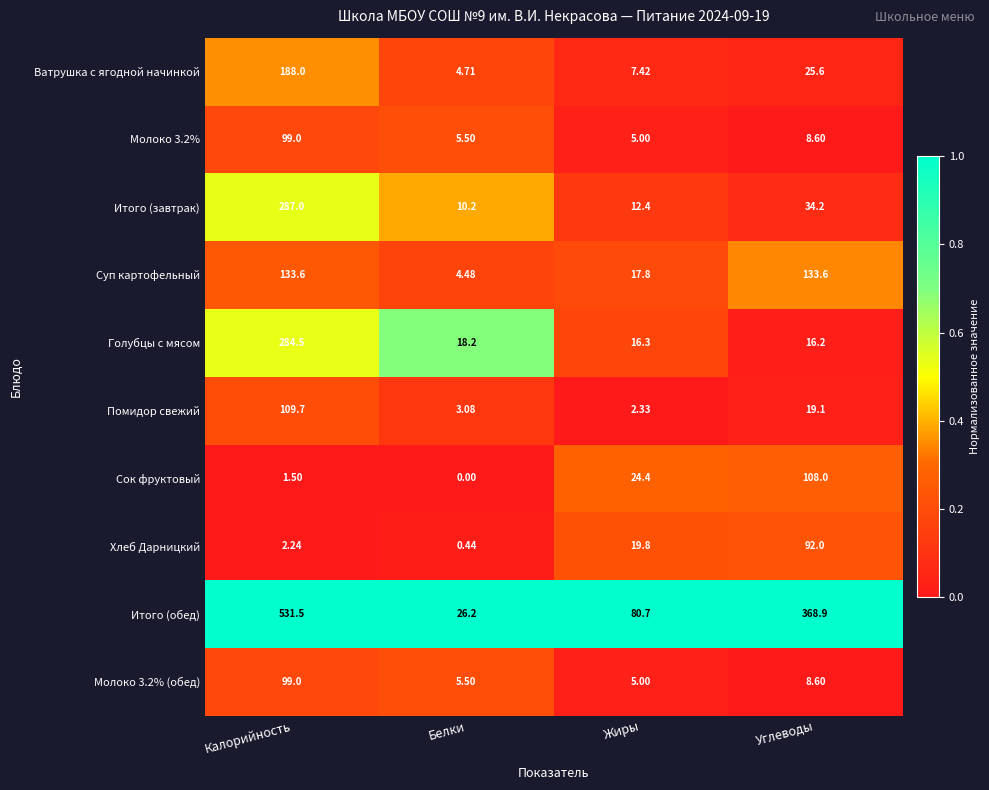

Is the value of Молоко 3.2% (обед) at Белки greater than the value of Сок фруктовый at Углеводы?

No